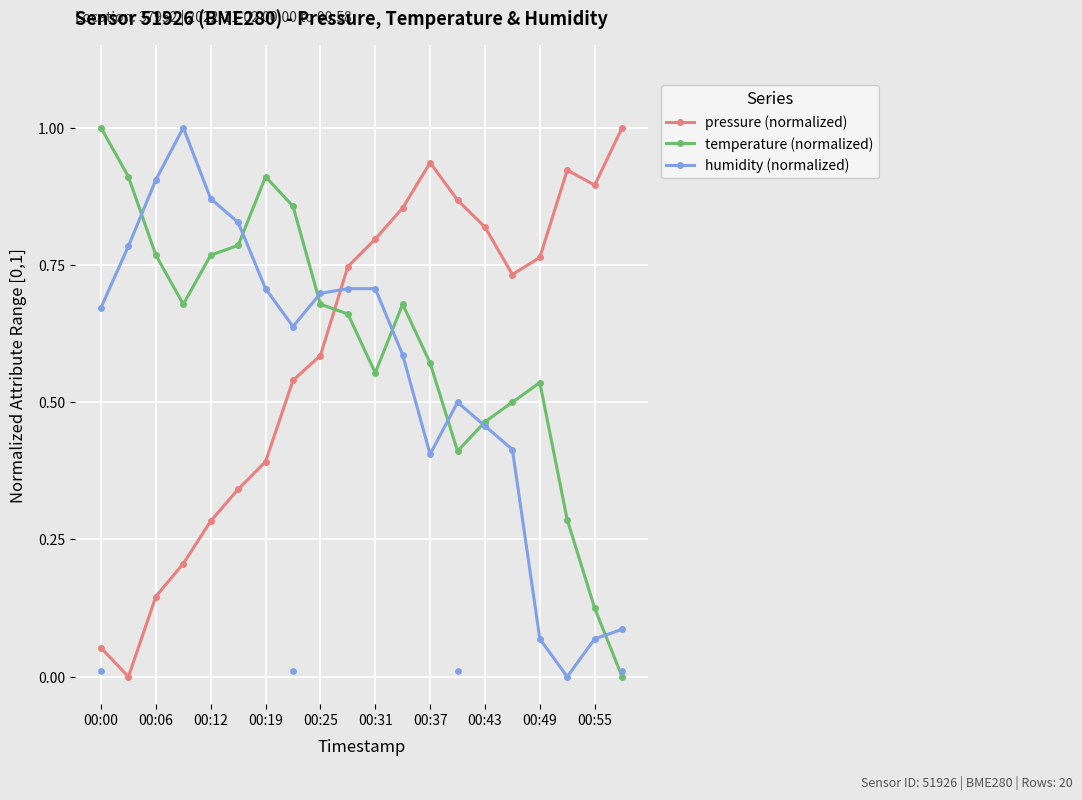

What is the total value across all series at 13?

1.8